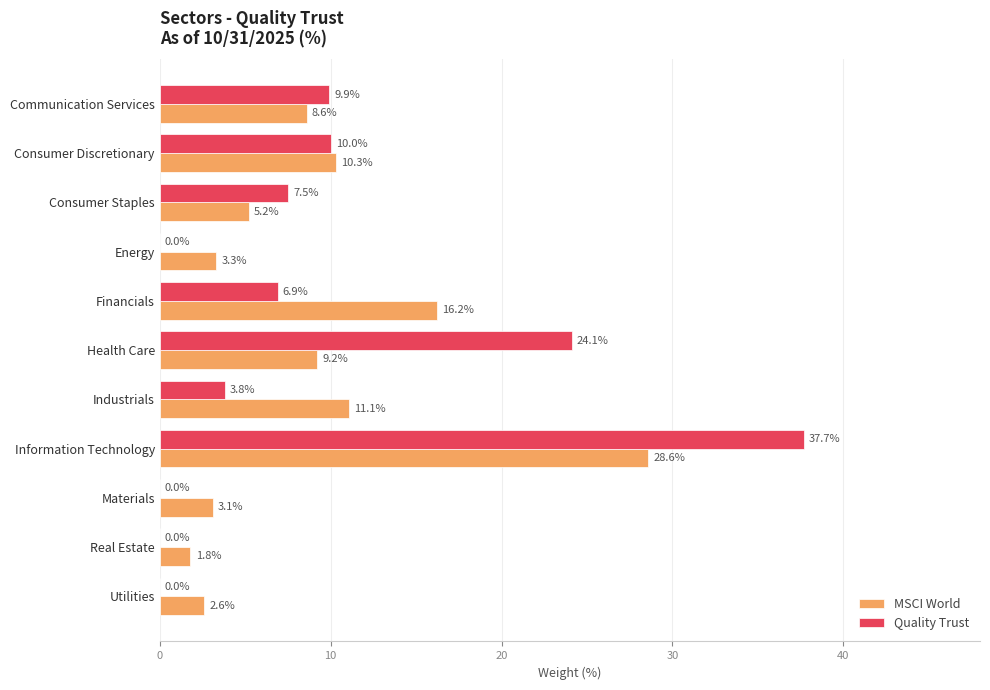

What is the greatest value displayed?

37.7